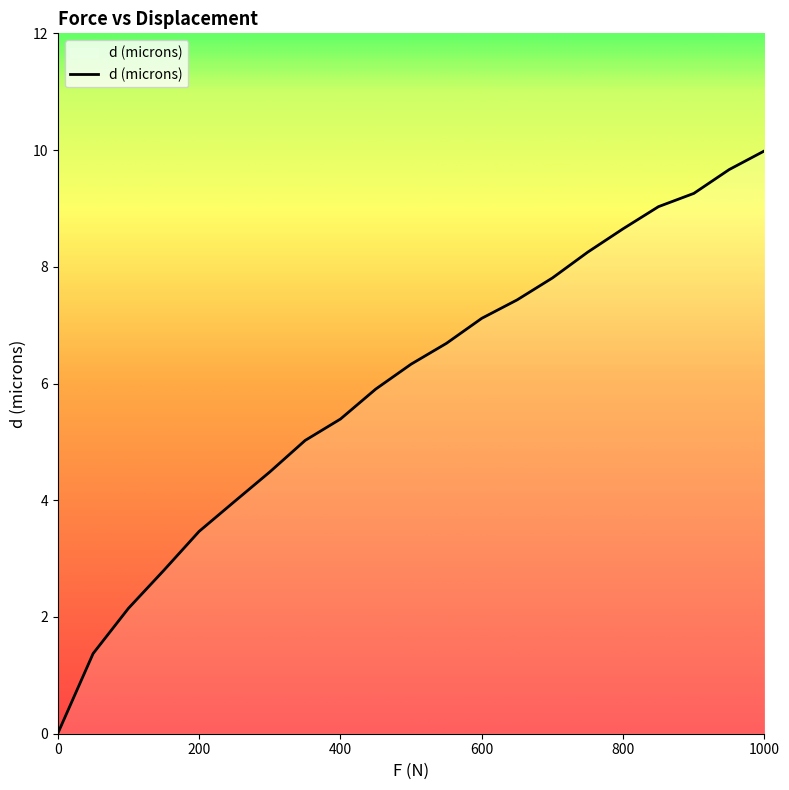

What is the difference between the maximum and minimum values?

10.0